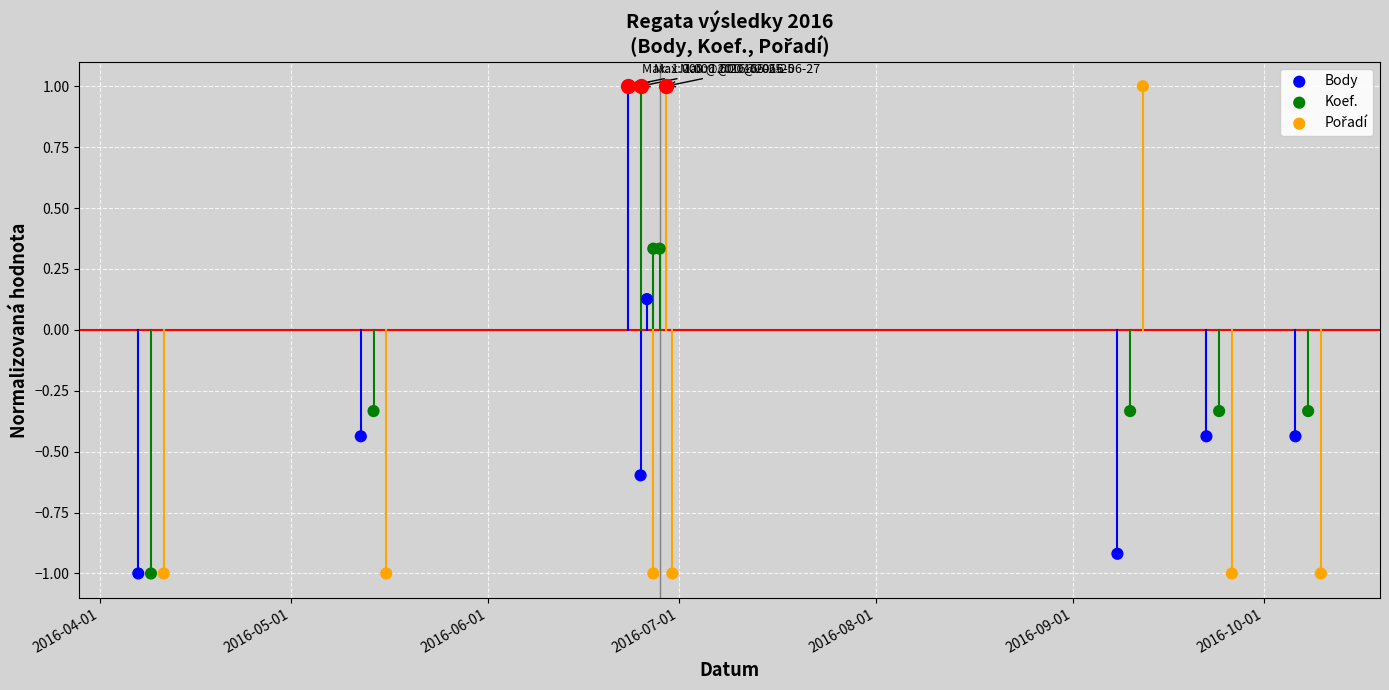

What are all the series names shown in the legend?

Body, Koef., Pořadí